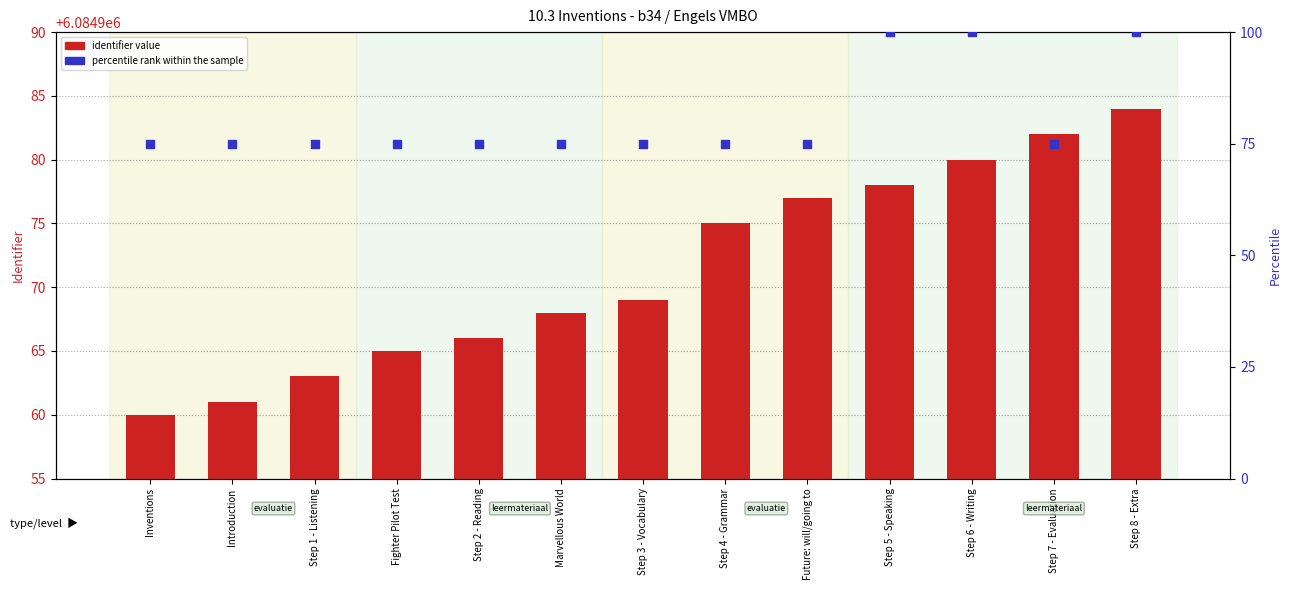

Which series contains the lowest Y value?

percentile rank within the sample